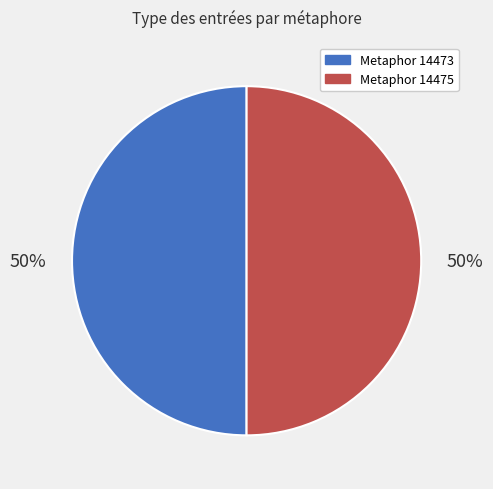

How many segments does this pie chart have?

2